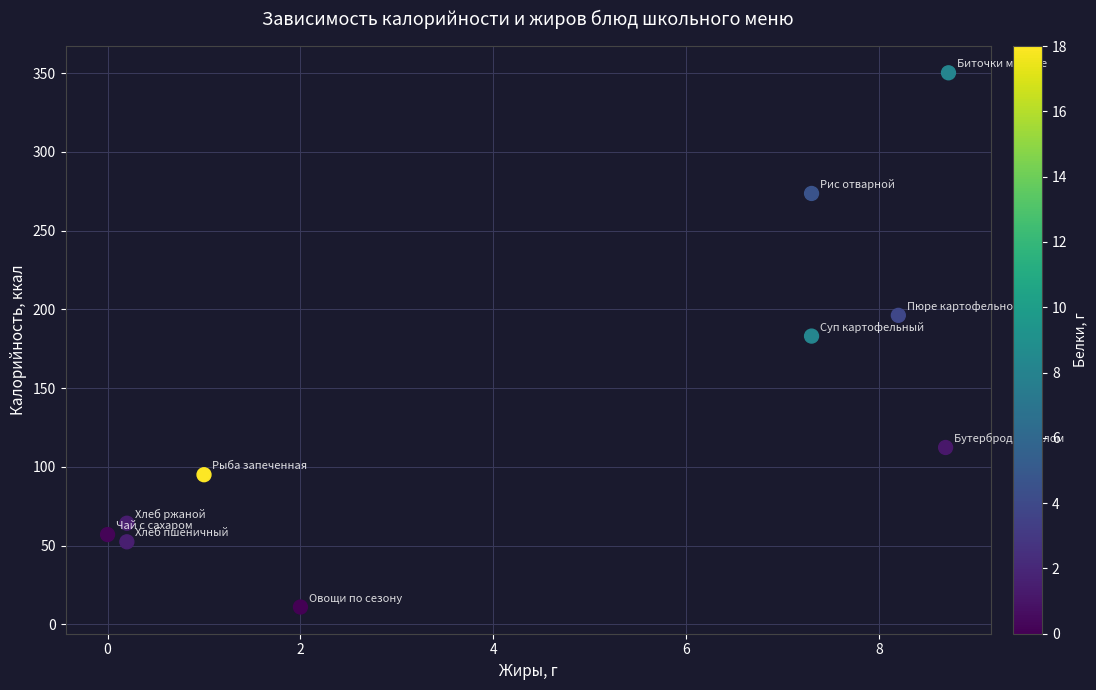

What is the average X value?

4.4